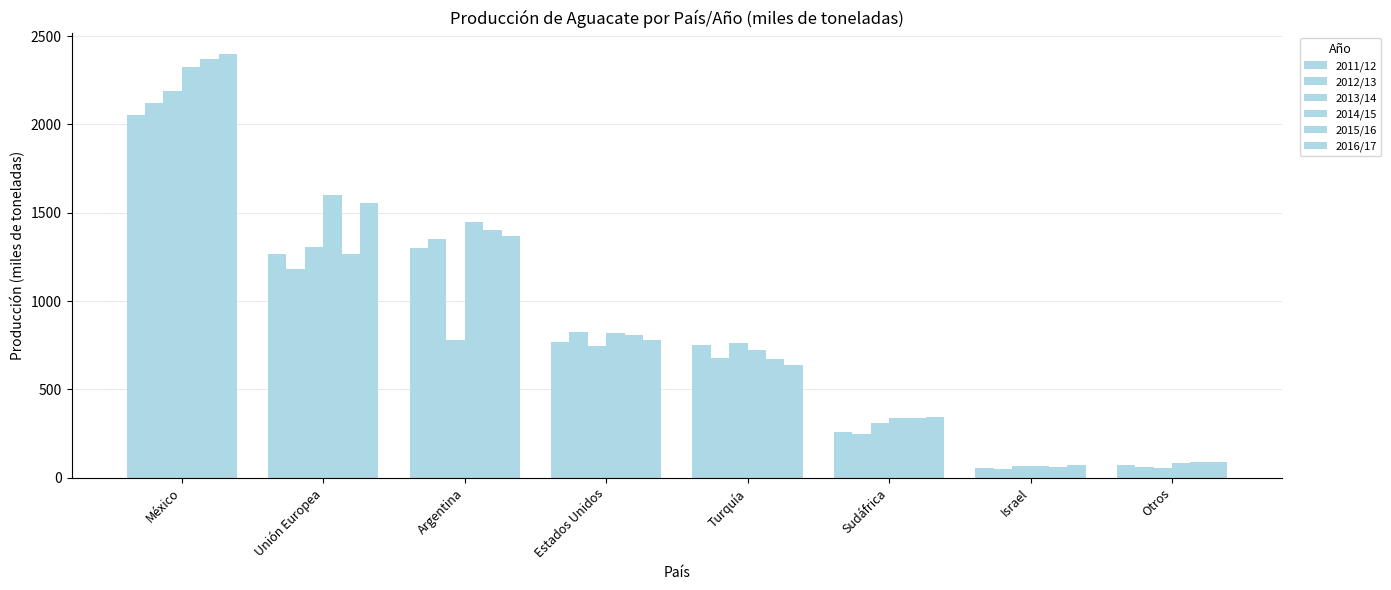

Reading left to right, transcribe all the data shown in this chart.

2011/12: 2055	1264	1300	771	750	260	53	71
2012/13: 2120	1179	1350	827	680	245	51	58
2013/14: 2187	1308	780	748	760	312	64	55
2014/15: 2326	1598	1450	820	725	339	65	83
2015/16: 2370	1269	1400	807	670	340	60	89
2016/17: 2400	1554	1370	782	640	345	70	91